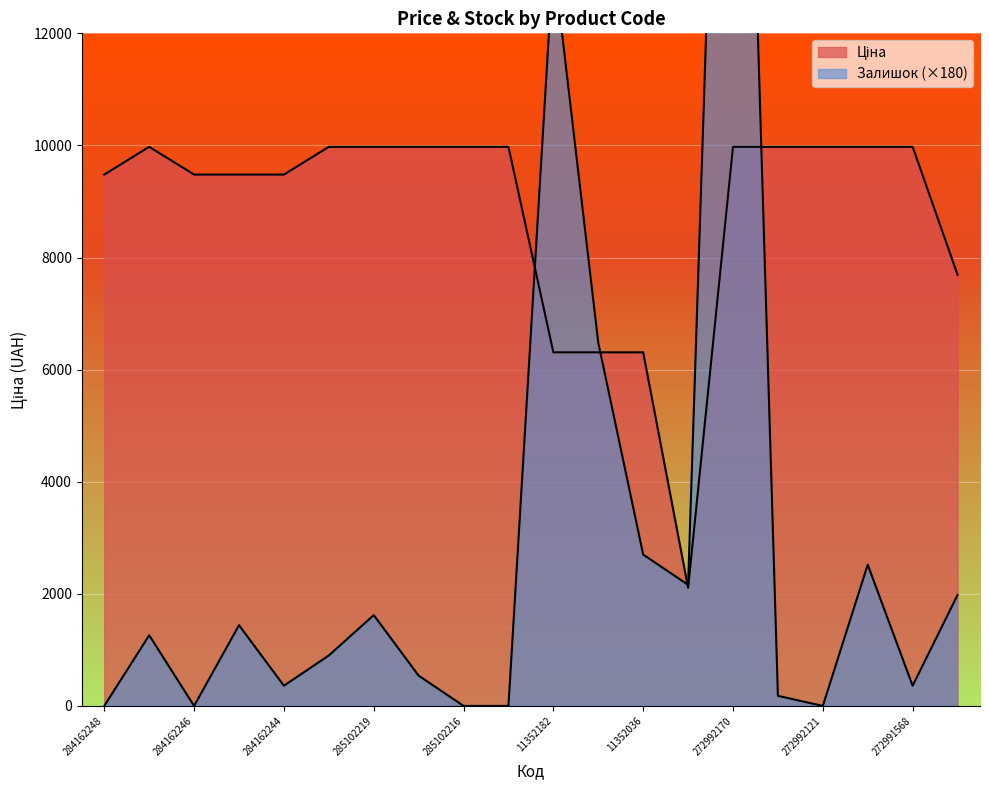

At which label does Залишок reach its minimum?

284162248